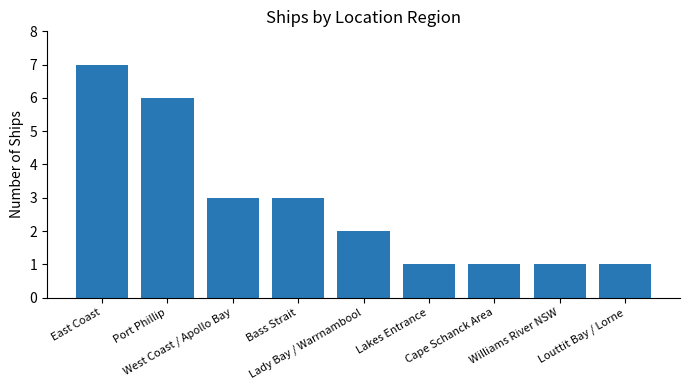

What is the minimum value shown in the chart?

1